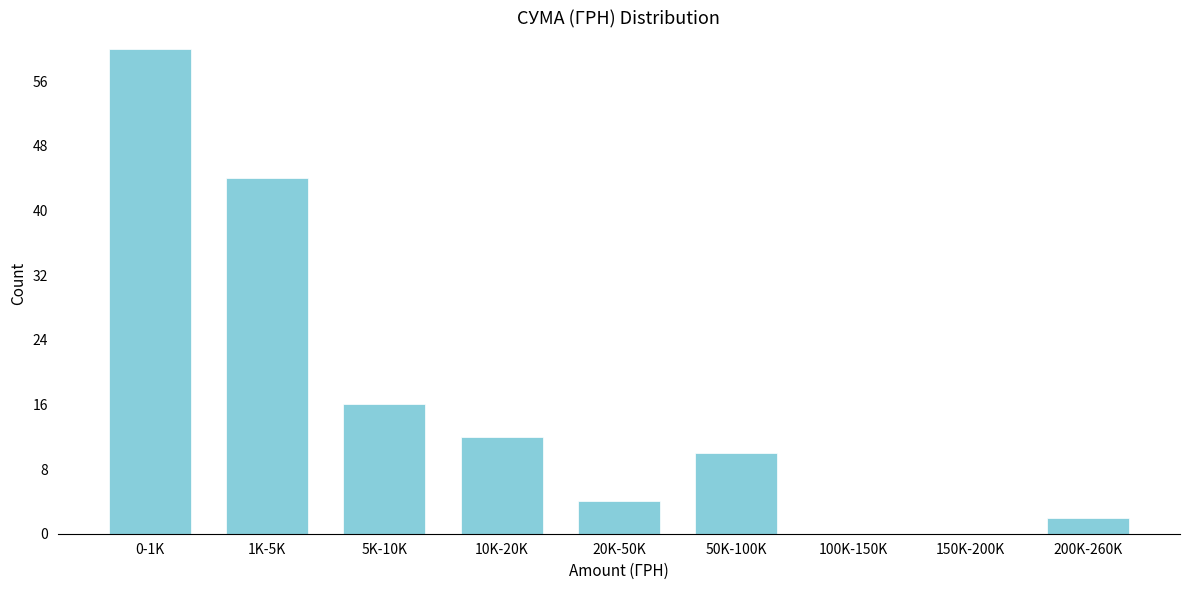

Reading left to right, extract all data points from this chart.

0-1K=60	1K-5K=44	5K-10K=16	10K-20K=12	20K-50K=4	50K-100K=10	100K-150K=0	150K-200K=0	200K-260K=2